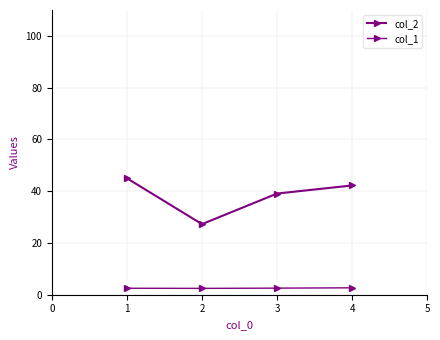

What is the difference between the maximum and minimum values in the col_1 series?

0.2